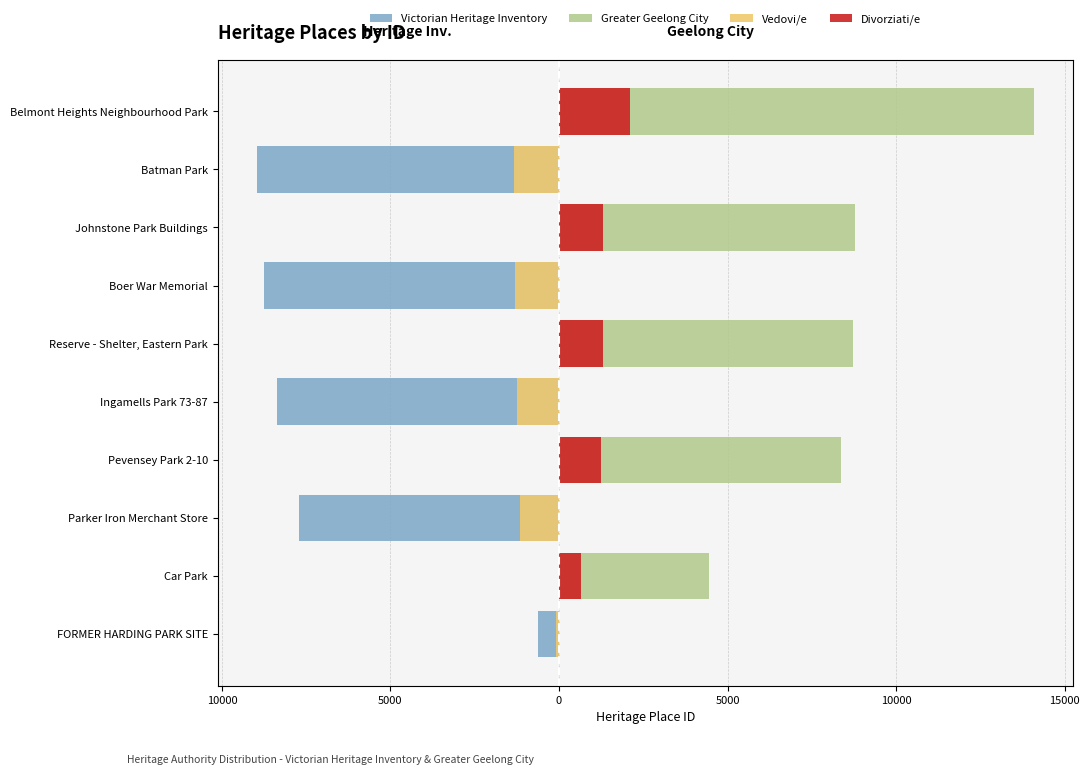

Which series has the largest range (max minus min)?

Greater Geelong City